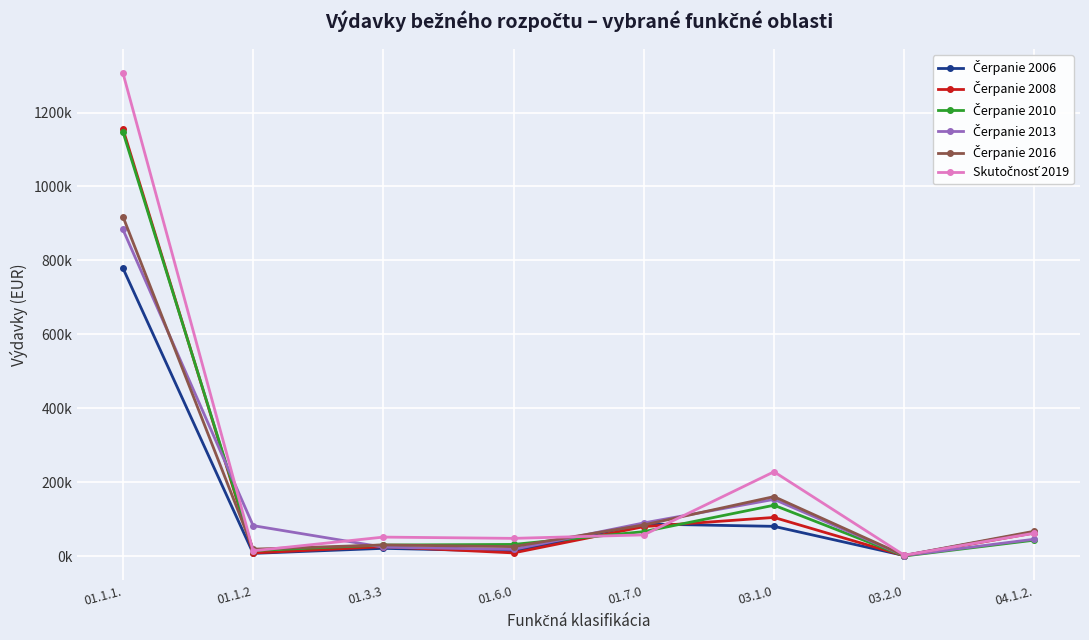

Is this an area chart (filled region under the line)?

No